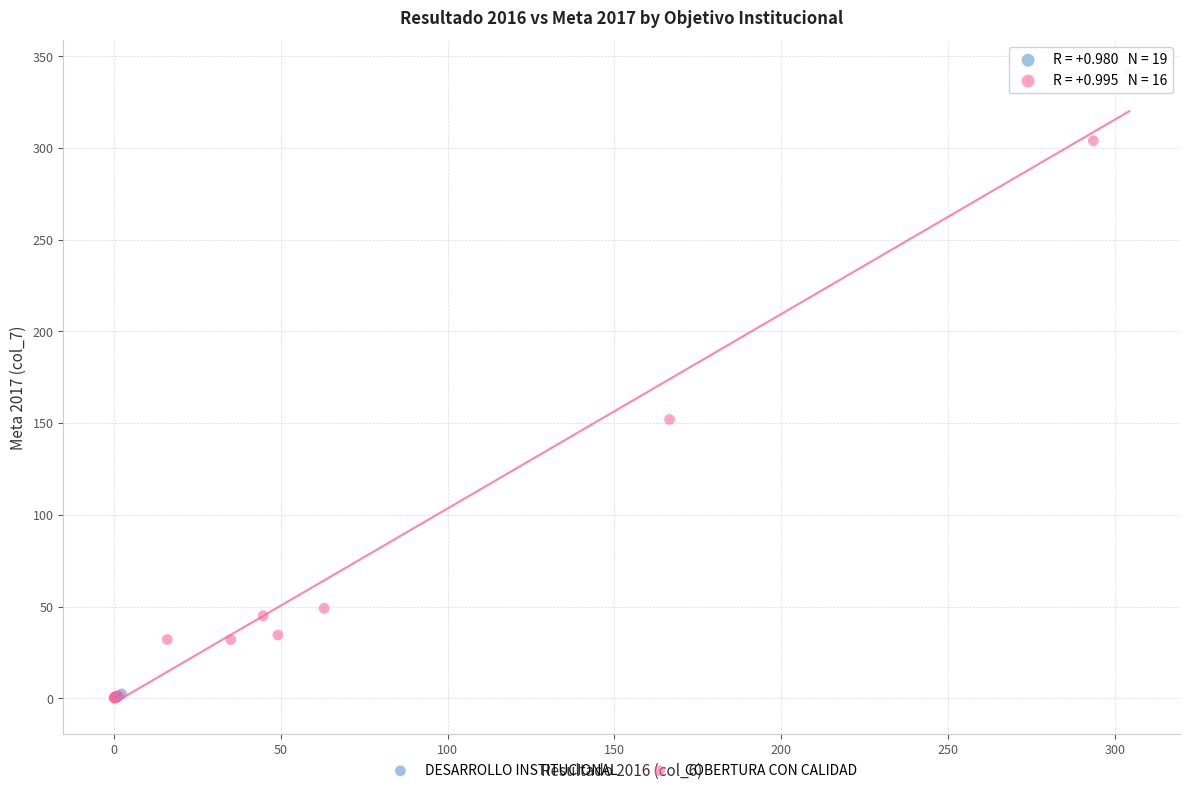

Which series contains the highest Y value?

COBERTURA CON CALIDAD